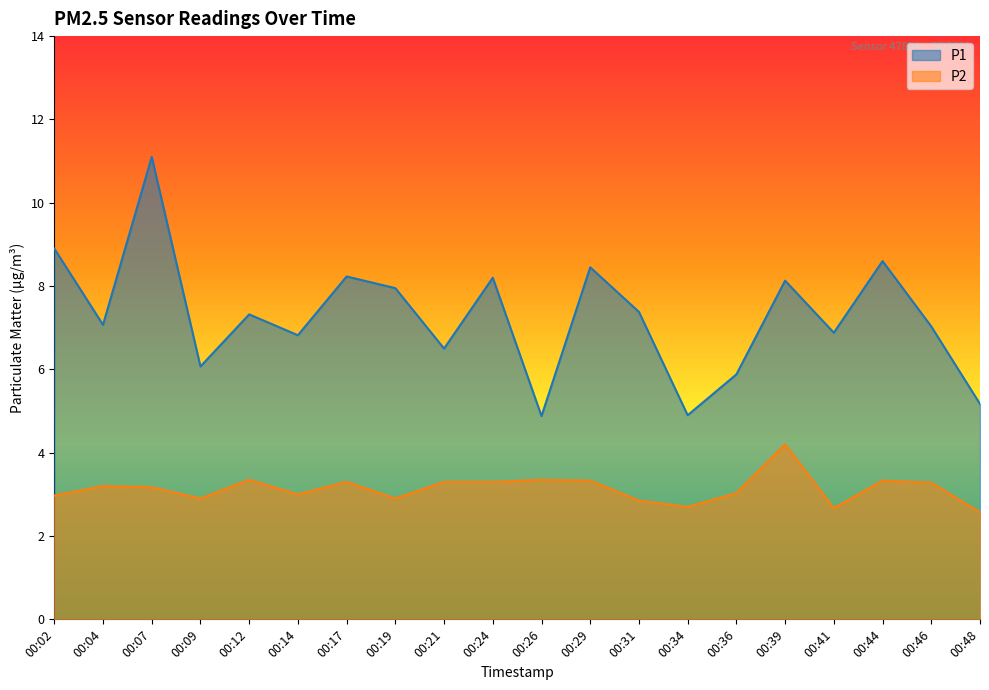

True or false: P2 has more than 0 interior local peaks.

True